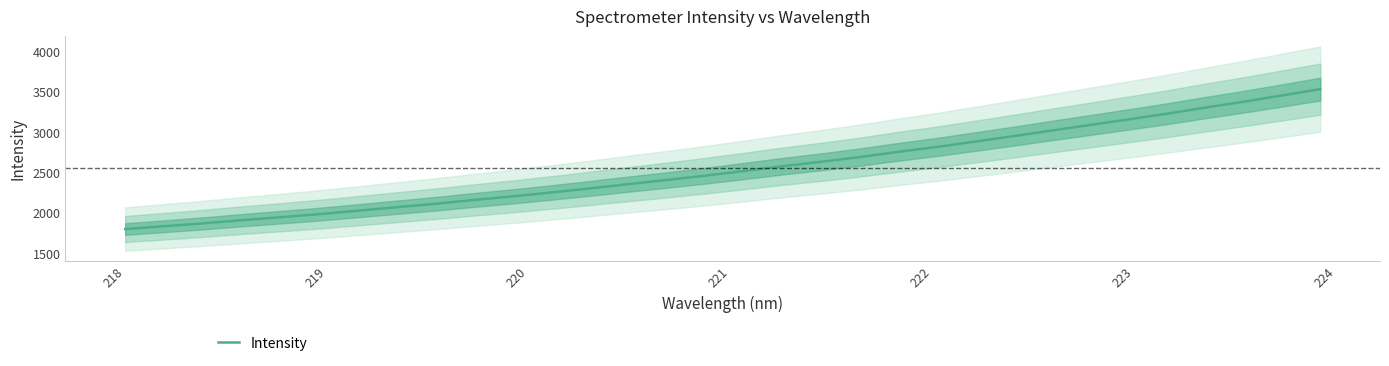

What is the lowest value of the Intensity series?

1794.3